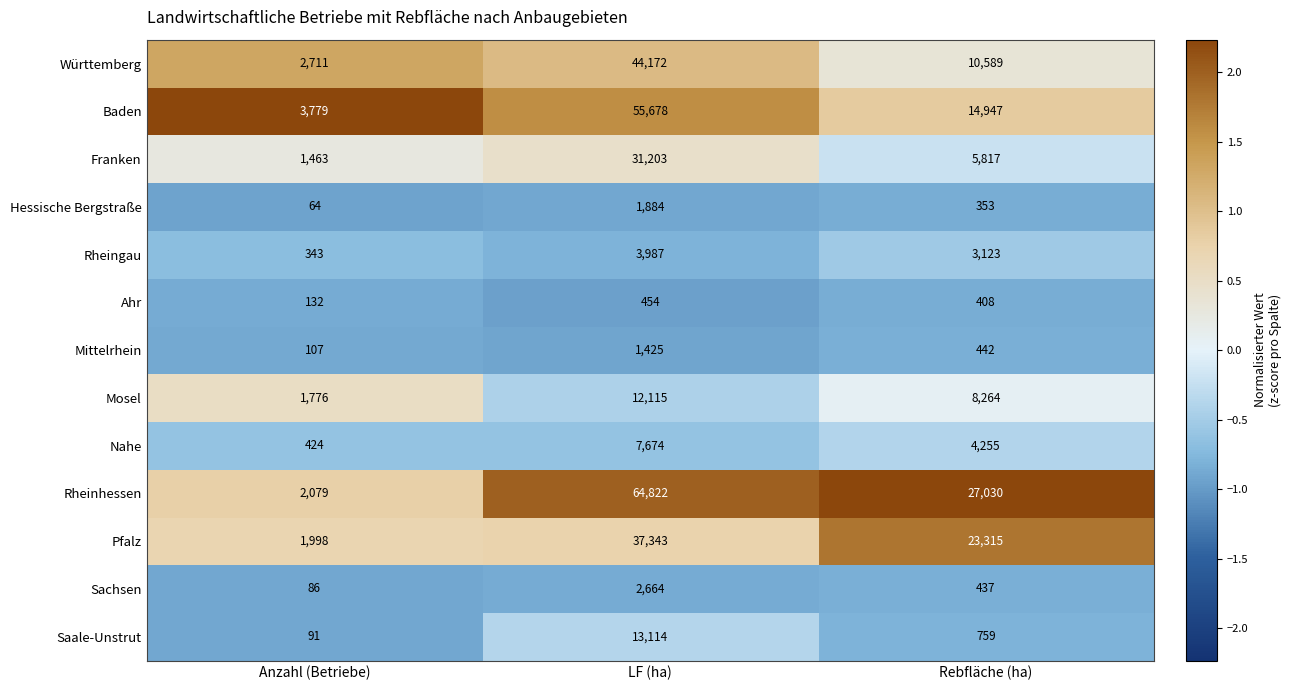

What is the sum of all Nahe values?

12353